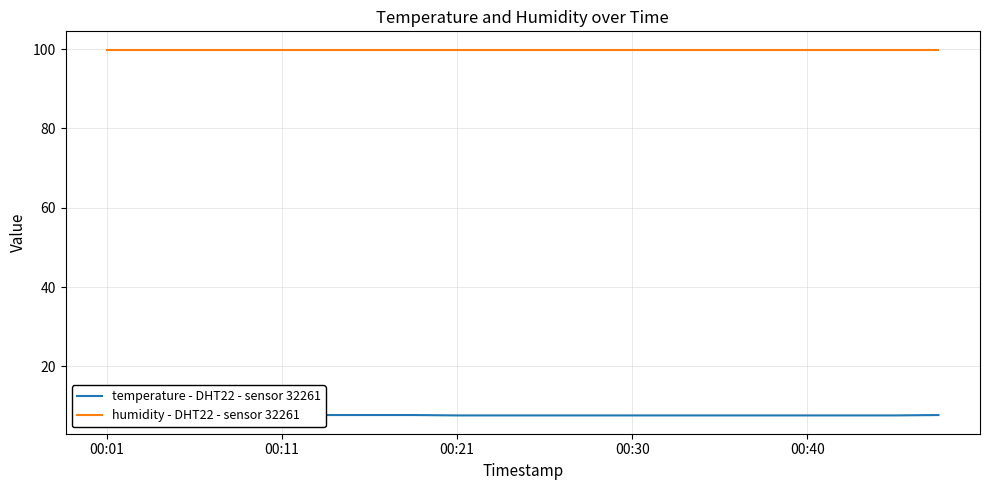

Count the temperature - DHT22 - sensor 32261 values in the range 7 to 8.

20